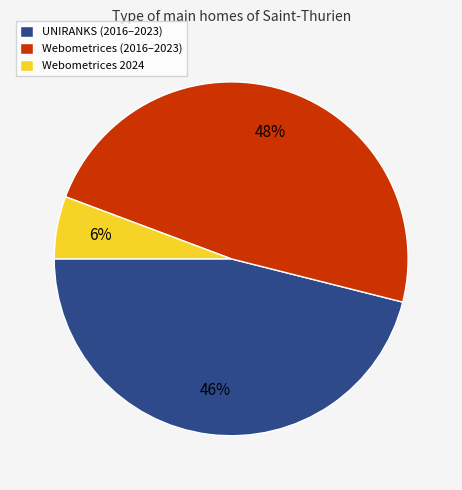

What is the ratio of the value at Webometrices (2016–2023) to the value at UNIRANKS (2016–2023)?

1.0